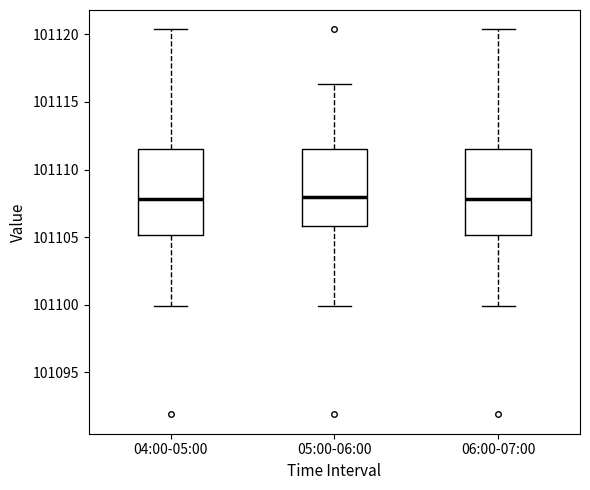

Reading left to right, transcribe this box plot: for each box, give where its median line is, the range the box spans, and where its two whiskers end, as read against the y-axis. The values are not printed on the chart, so give them approximately, as read against the axis.

04:00-05:00: median 101108.0, box 101105.0 to 101111.5, whiskers 101100.0 to 101120.5
05:00-06:00: median 101108.0, box 101106.0 to 101111.5, whiskers 101100.0 to 101116.5
06:00-07:00: median 101108.0, box 101105.0 to 101111.5, whiskers 101100.0 to 101120.5